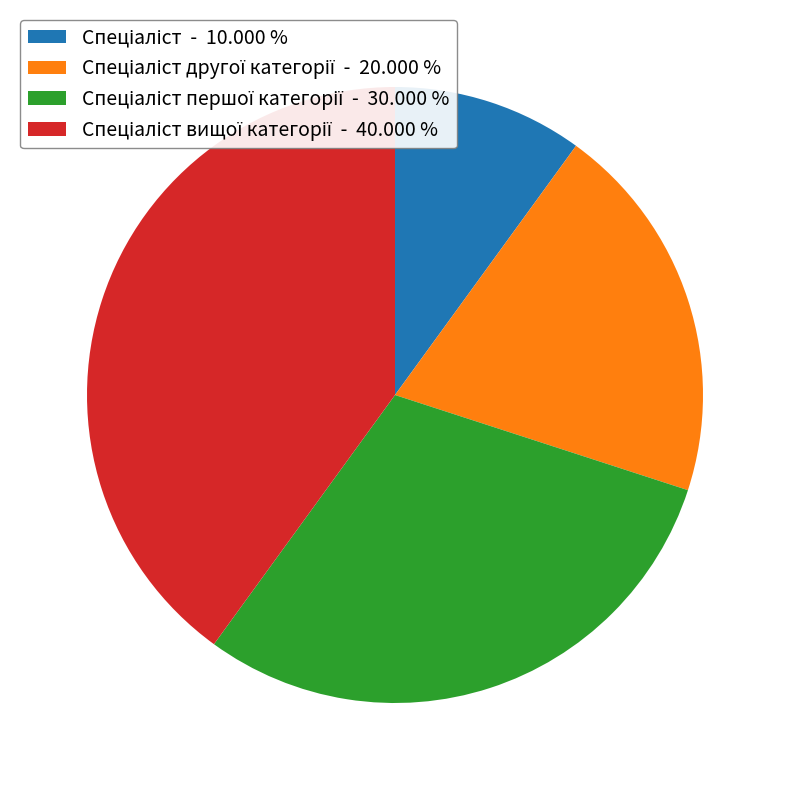

Does any single category account for the majority?

No